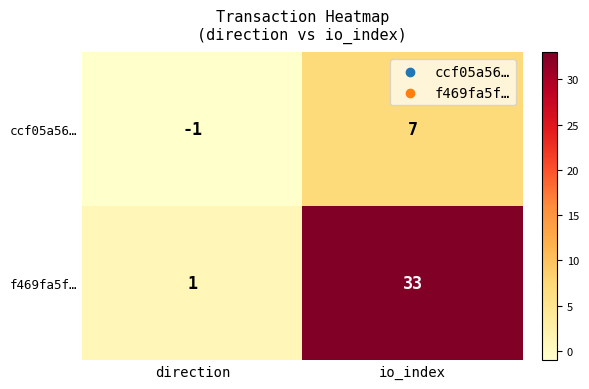

At which category does the chart reach its peak across all series?

io_index